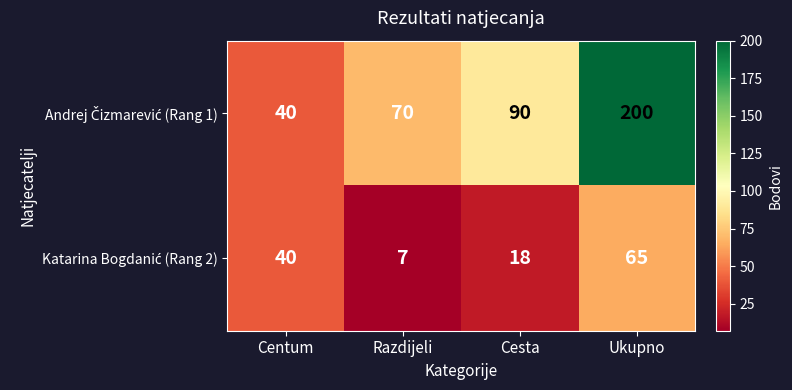

At which category does the chart reach its peak across all series?

Ukupno